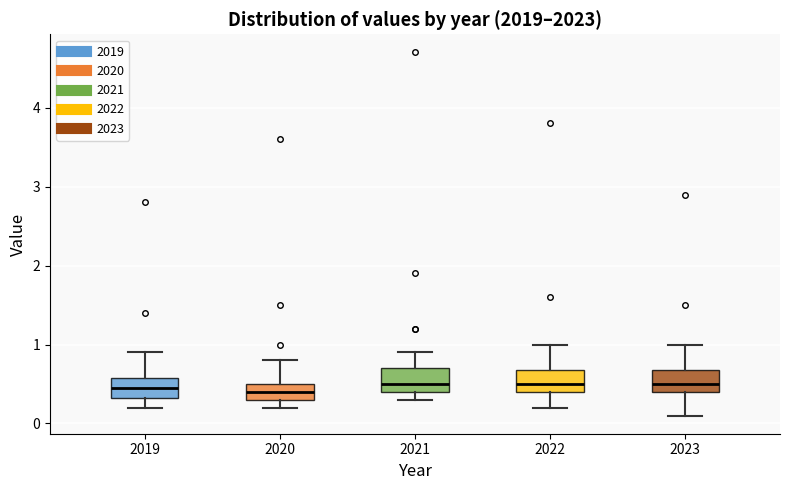

Reading left to right, read every box against the y-axis: the position of its median line, the range the box covers, and the ends of its whiskers. The values are not printed on the chart, so give them approximately, as read against the axis.

2019: median 0.5, box 0.3 to 0.6, whiskers 0.2 to 0.9
2020: median 0.4, box 0.3 to 0.5, whiskers 0.2 to 0.8
2021: median 0.5, box 0.4 to 0.7, whiskers 0.3 to 0.9
2022: median 0.5, box 0.4 to 0.7, whiskers 0.2 to 1.0
2023: median 0.5, box 0.4 to 0.7, whiskers 0.1 to 1.0